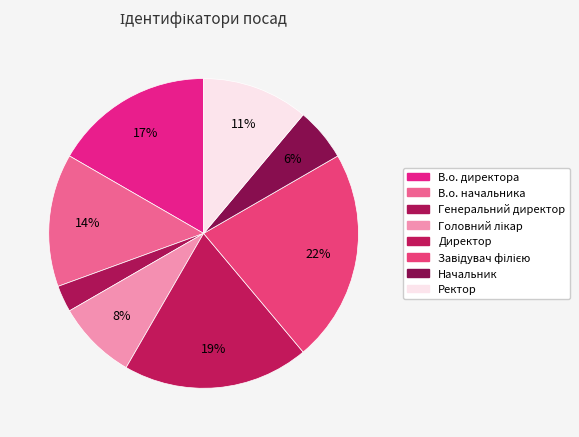

To the nearest percent, what portion does Головний лікар represent?

8%